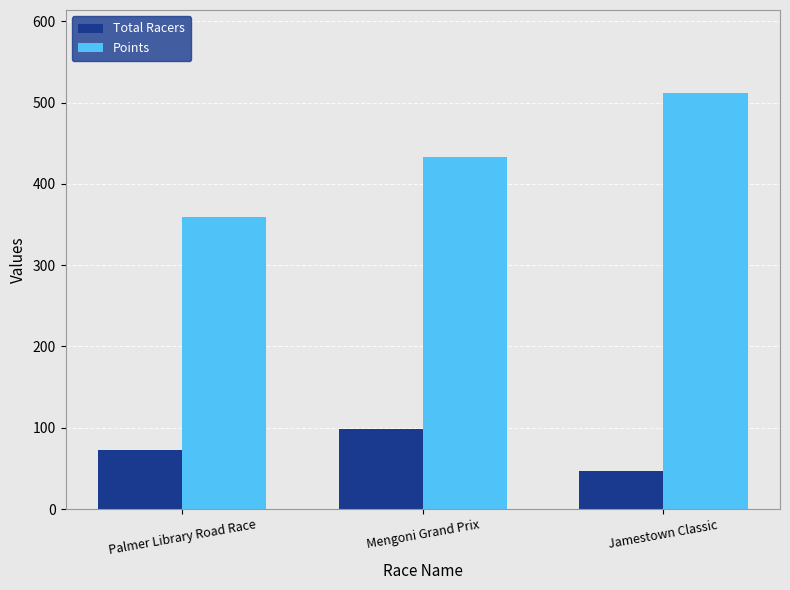

Is it true that Points equals 433.5 at Mengoni Grand Prix?

True